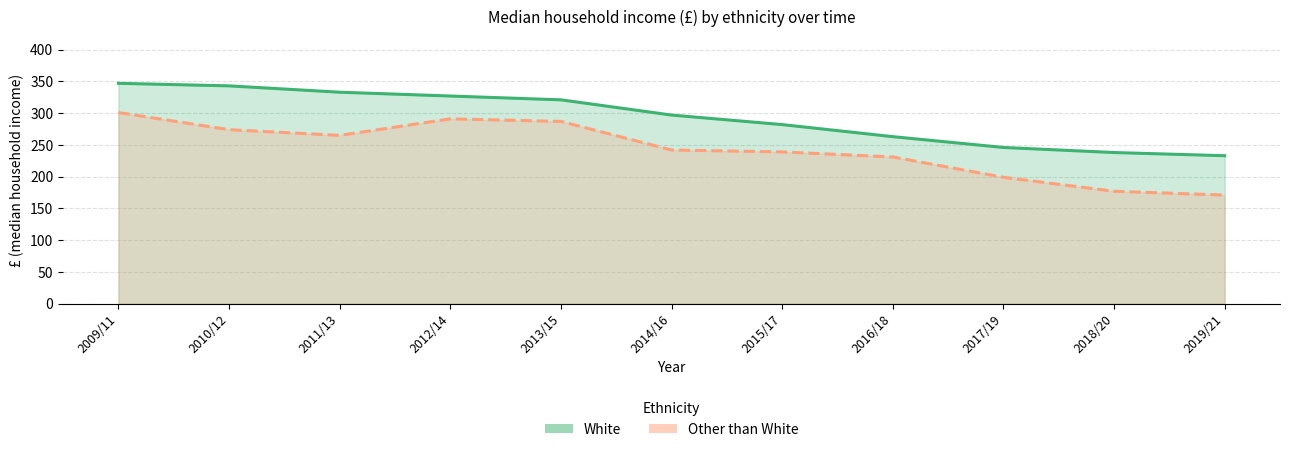

What is the label of the 3rd point from the right?

2017/19